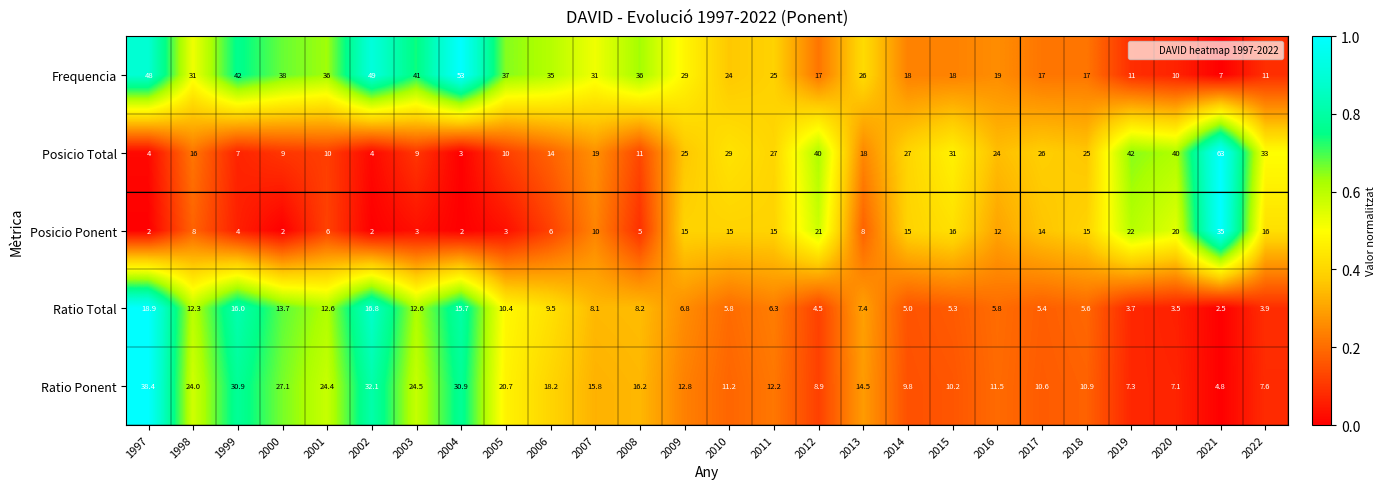

How many data points in Ratio Total are less than 7?

13